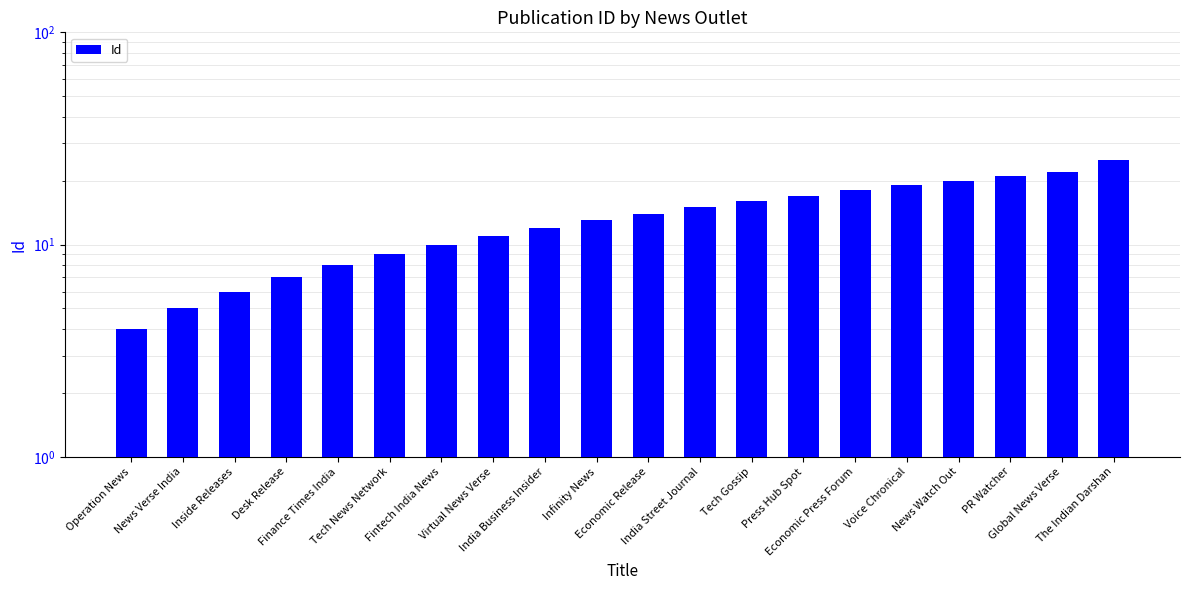

Between India Business Insider and Economic Press Forum, which is larger?

Economic Press Forum